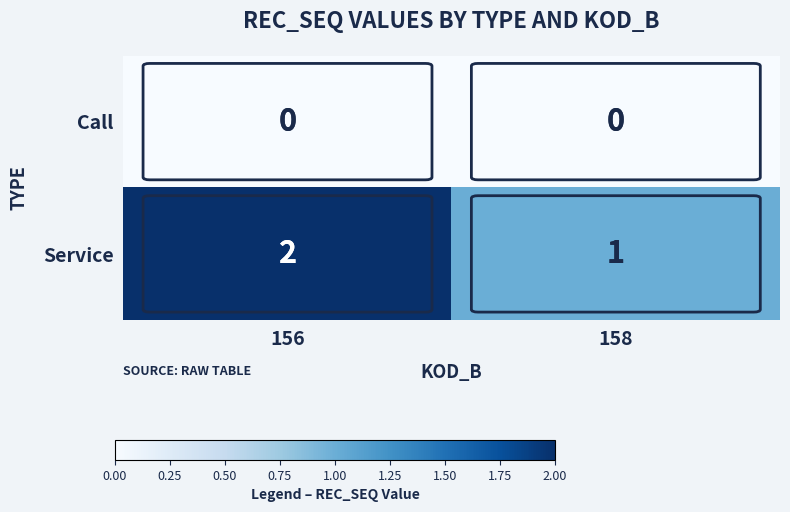

How many distinct data groups are displayed?

2